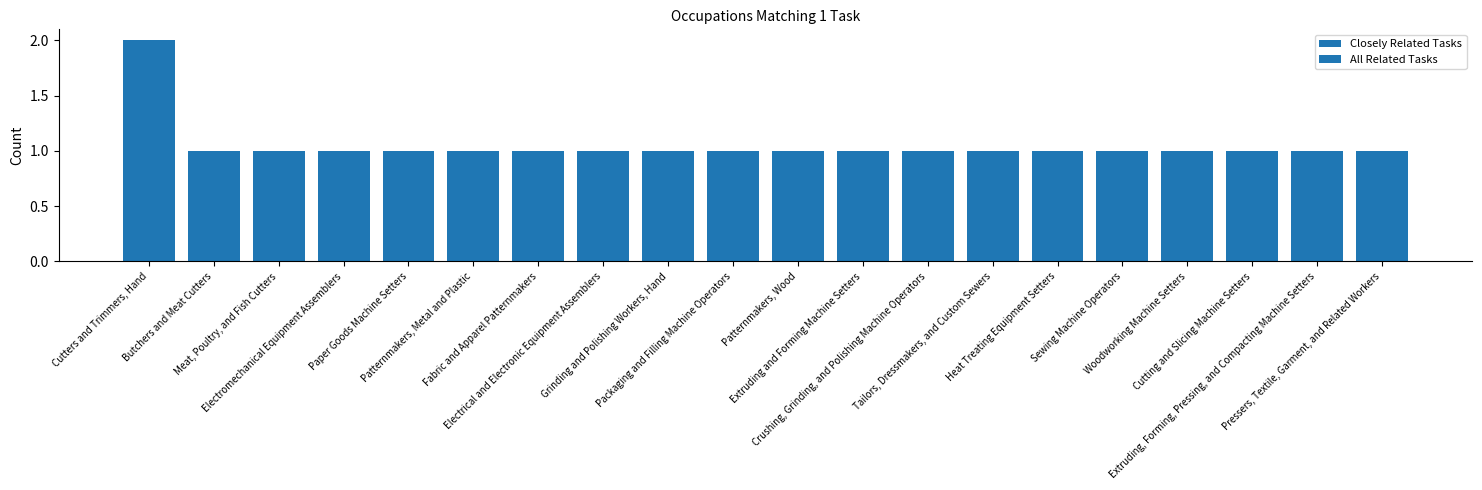

What is the label of the 12th bar from the right?

Grinding and Polishing Workers, Hand